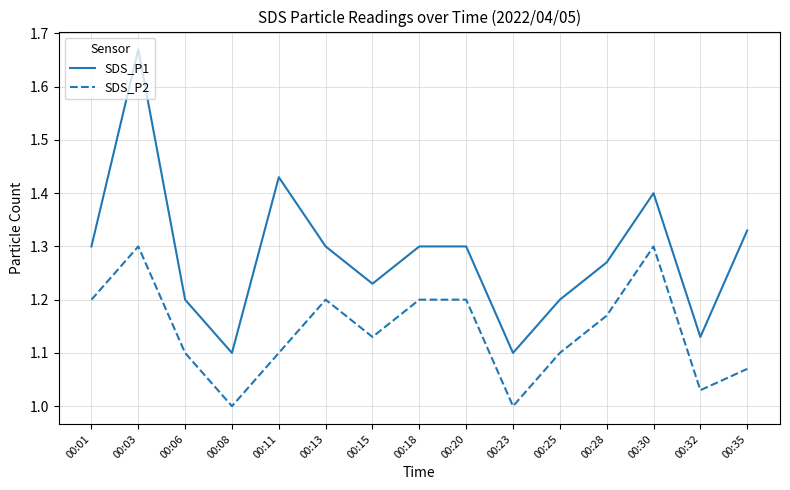

What are all the series names shown in the legend?

SDS_P1, SDS_P2